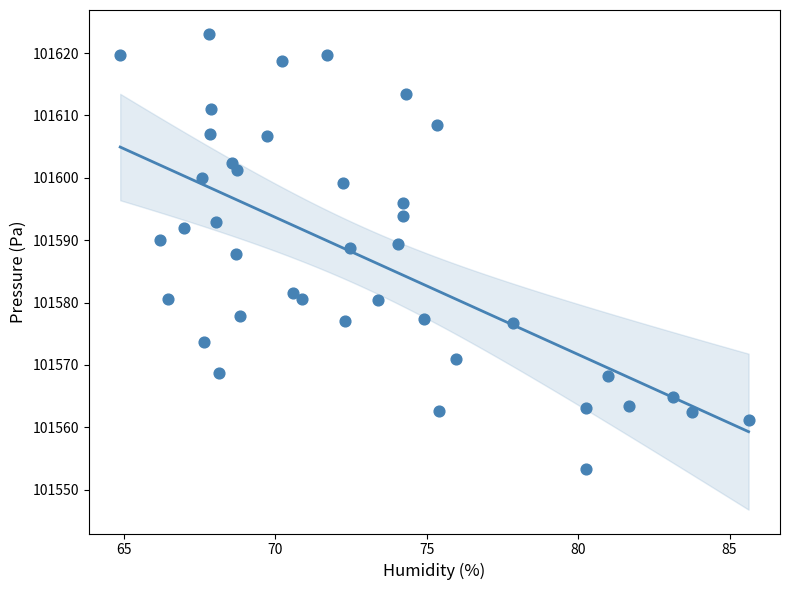

What is the range of Y values (max minus min)?

69.8